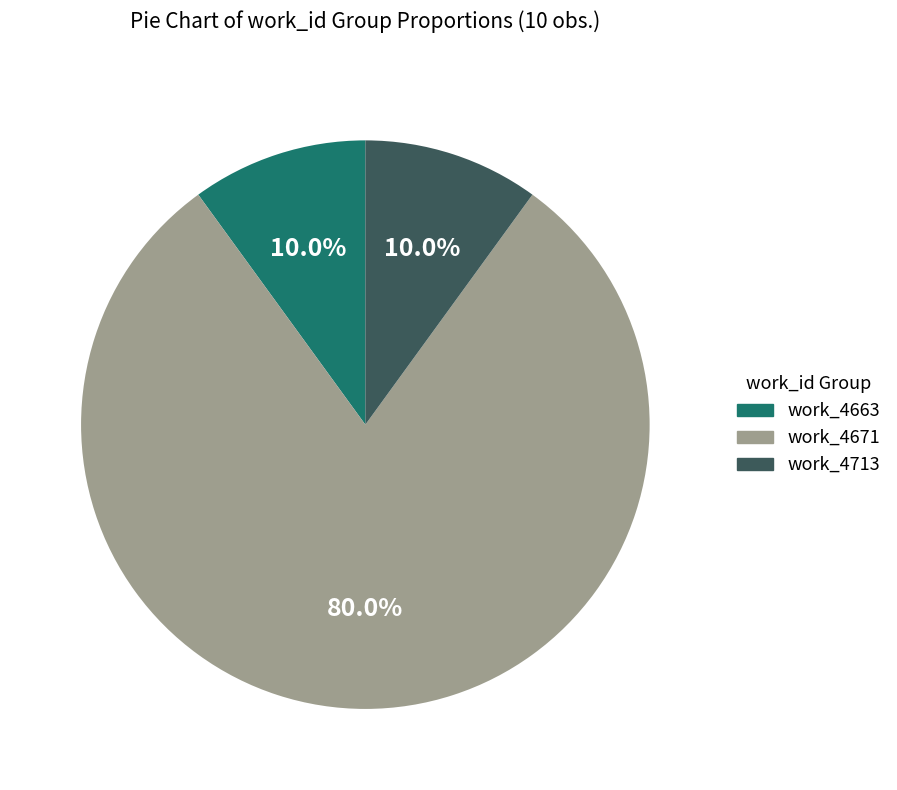

Count the number of slices in the pie.

3